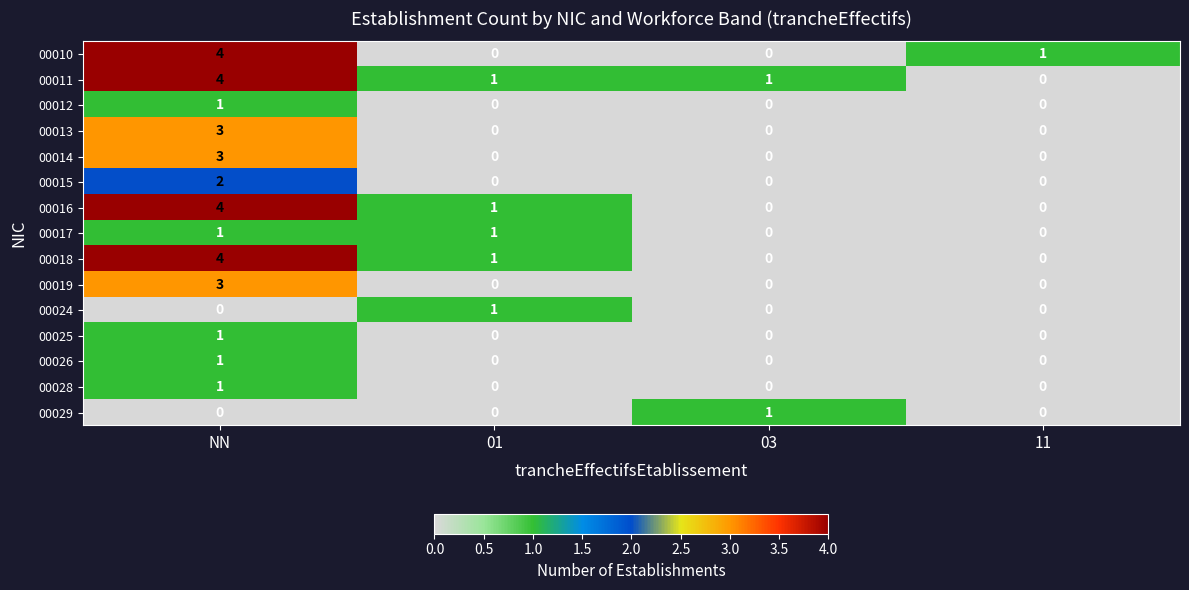

Is it true that 00010 equals -3 at 01?

False